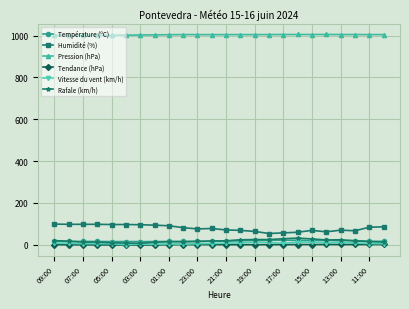

True or false: Température (ºC) has more than 1 interior local peaks.

True